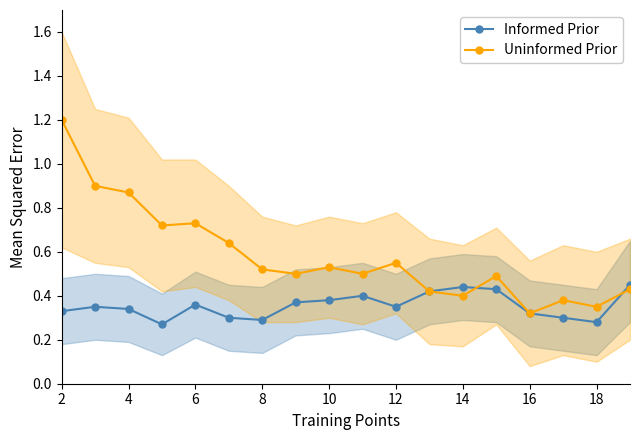

Reading right to left, transcribe all the data shown in this chart.

Informed Prior: 0.5	0.3	0.3	0.3	0.4	0.4	0.4	0.3	0.4	0.4	0.4	0.3	0.3	0.4	0.3	0.3	0.3	0.3
Uninformed Prior: 0.4	0.3	0.4	0.3	0.5	0.4	0.4	0.6	0.5	0.5	0.5	0.5	0.6	0.7	0.7	0.9	0.9	1.2